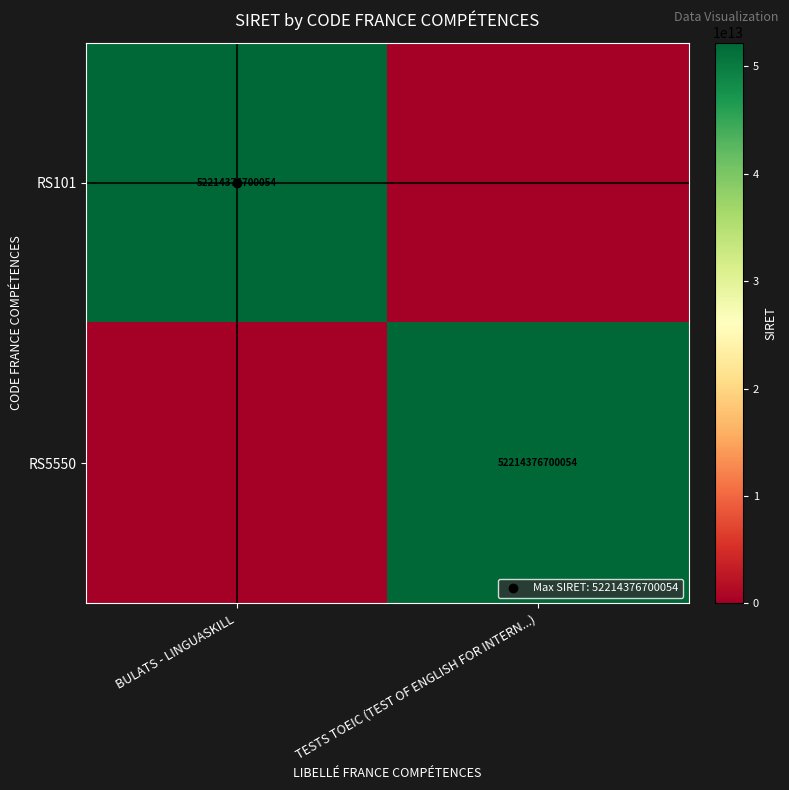

Which series has the largest range (max minus min)?

RS101